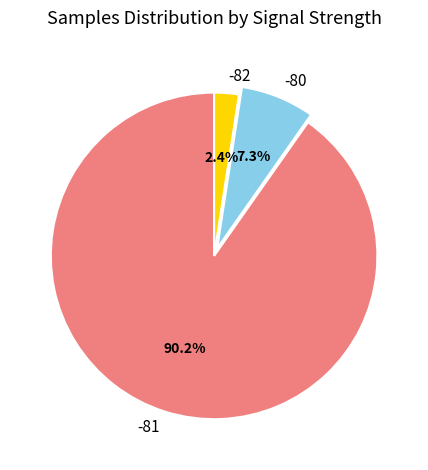

Which category has the smallest portion of the pie?

-82